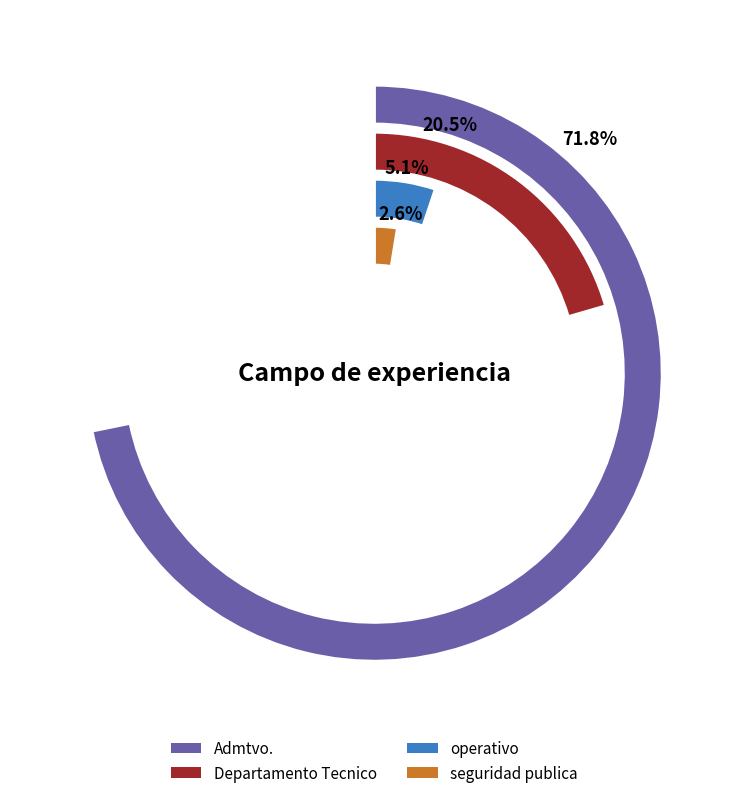

How many slices are in this pie chart?

4